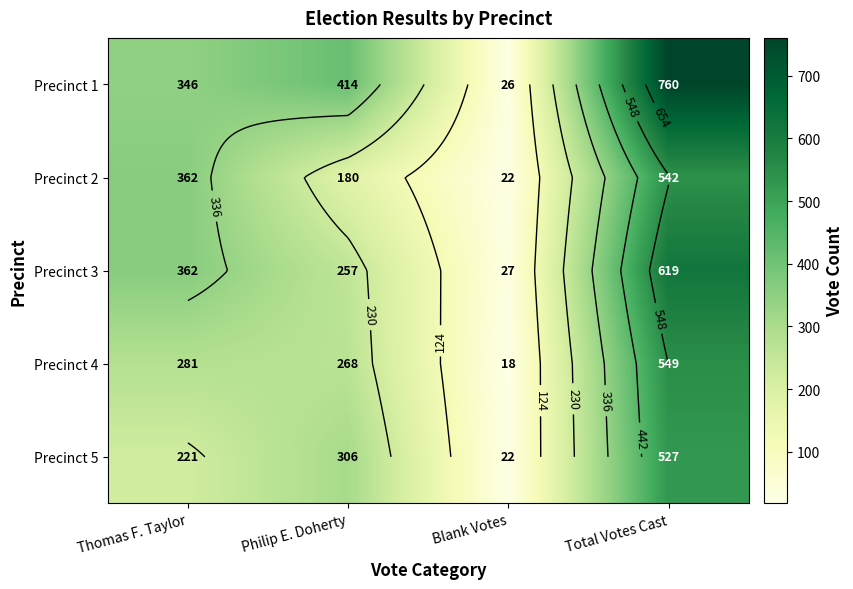

Count the Precinct 5 values in the range 221 to 527.

3